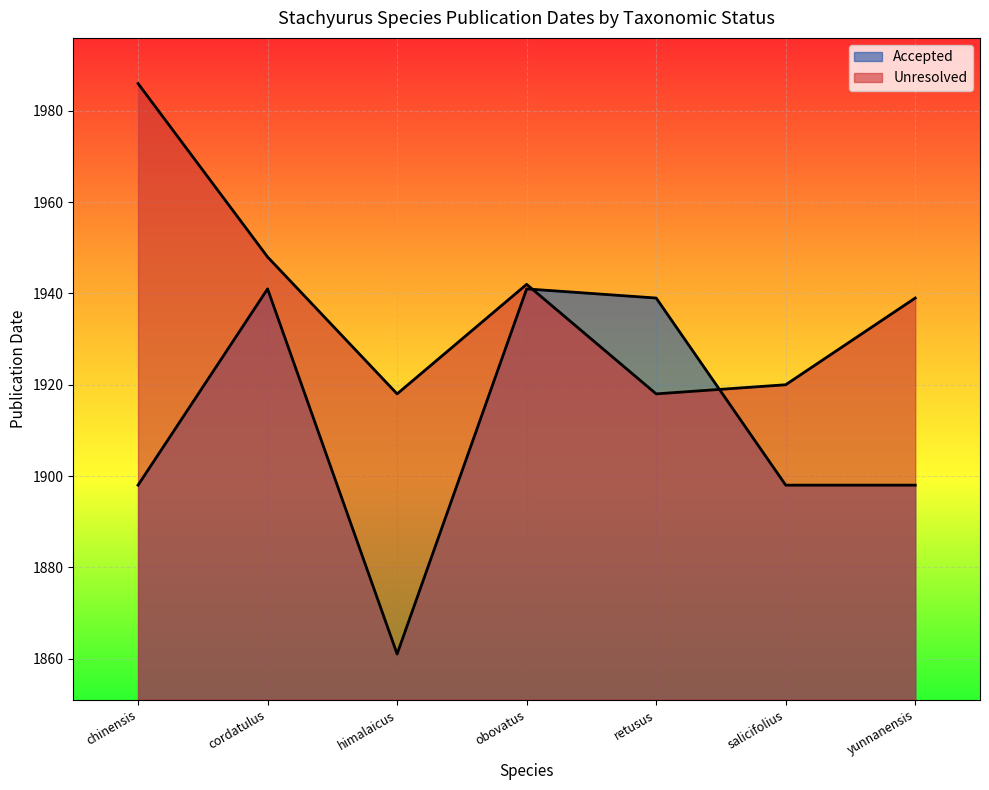

What is the difference between the Unresolved values at retusus and cordatulus?

30